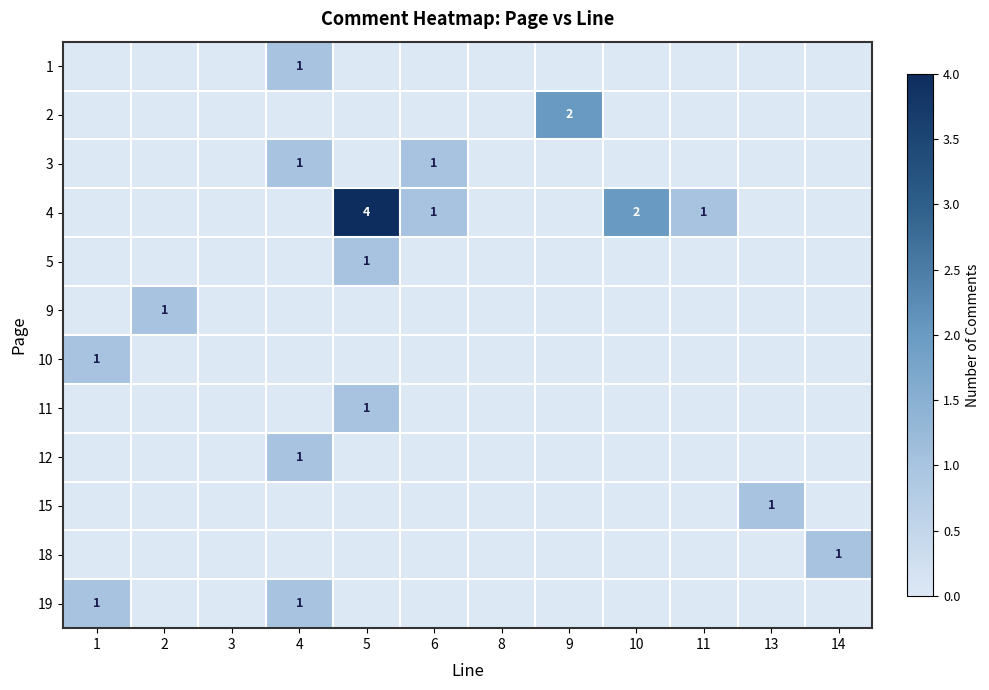

What is the spread (max minus min) of values at 4?

1